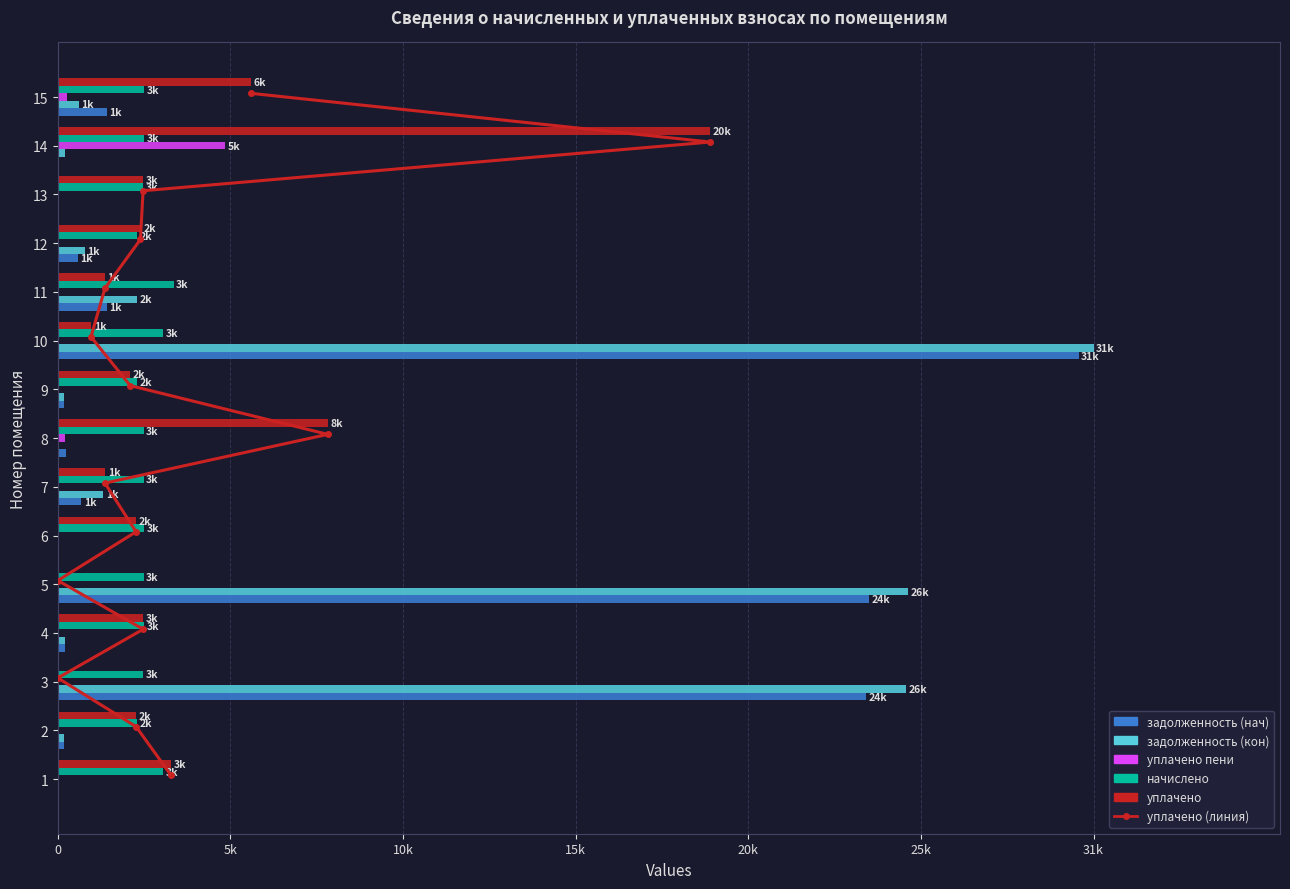

Count the number of categories in the chart.

15